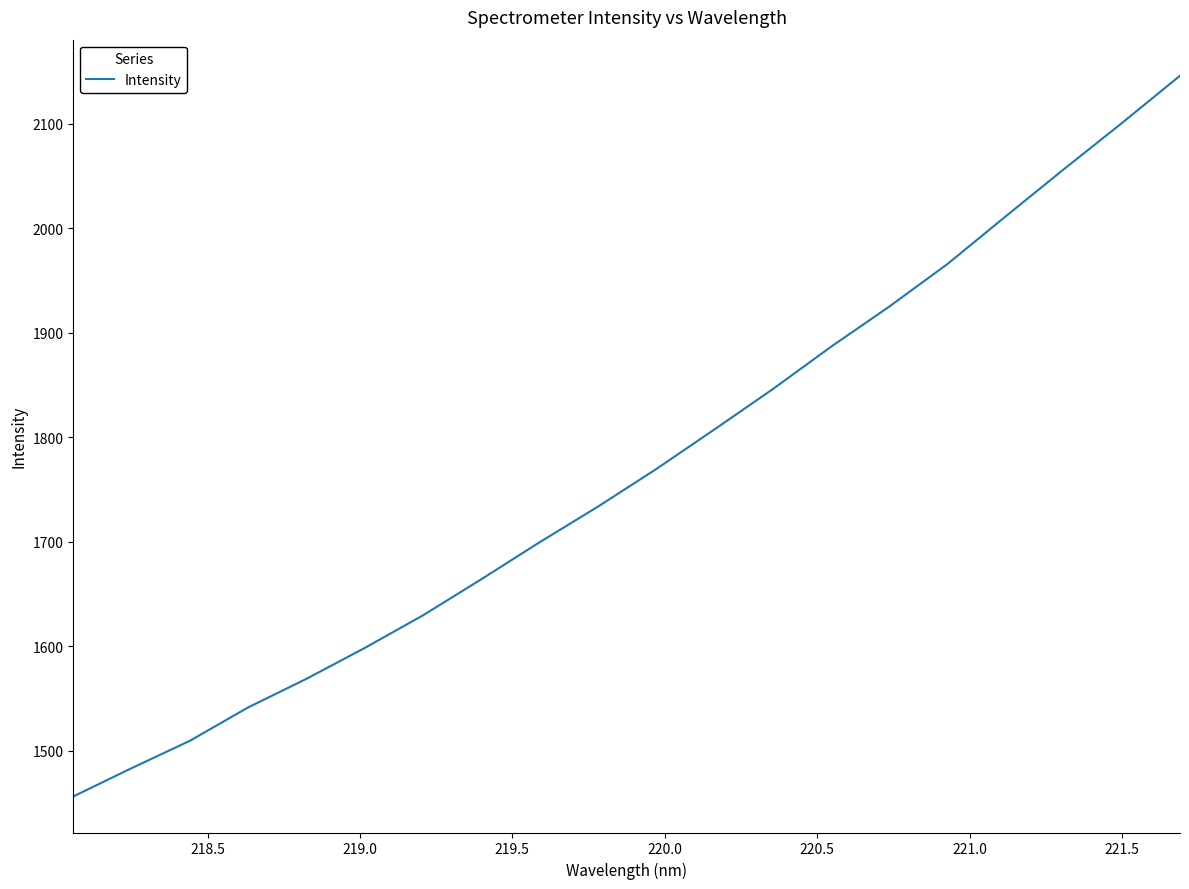

True or false: the data has more than 0 interior local peaks.

False